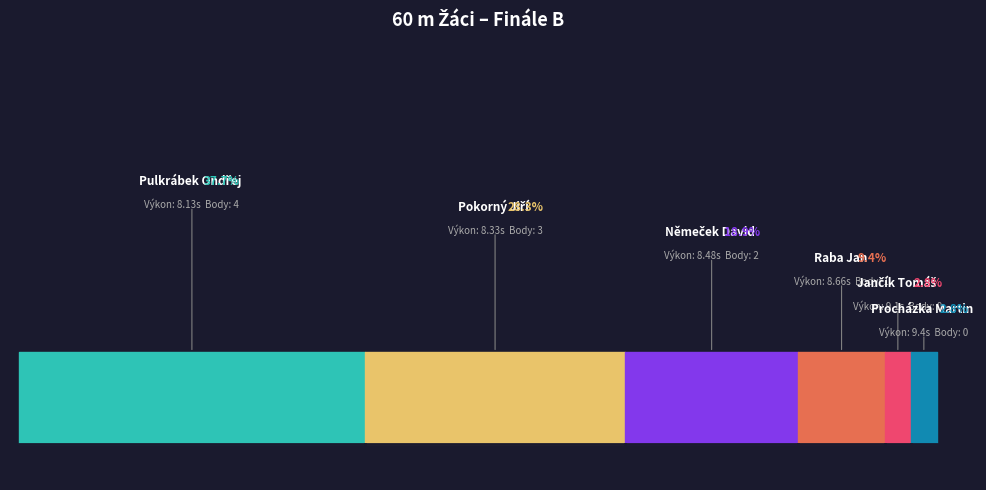

Is it true that Pořadí equals 4.0 at Raba Jan?

True